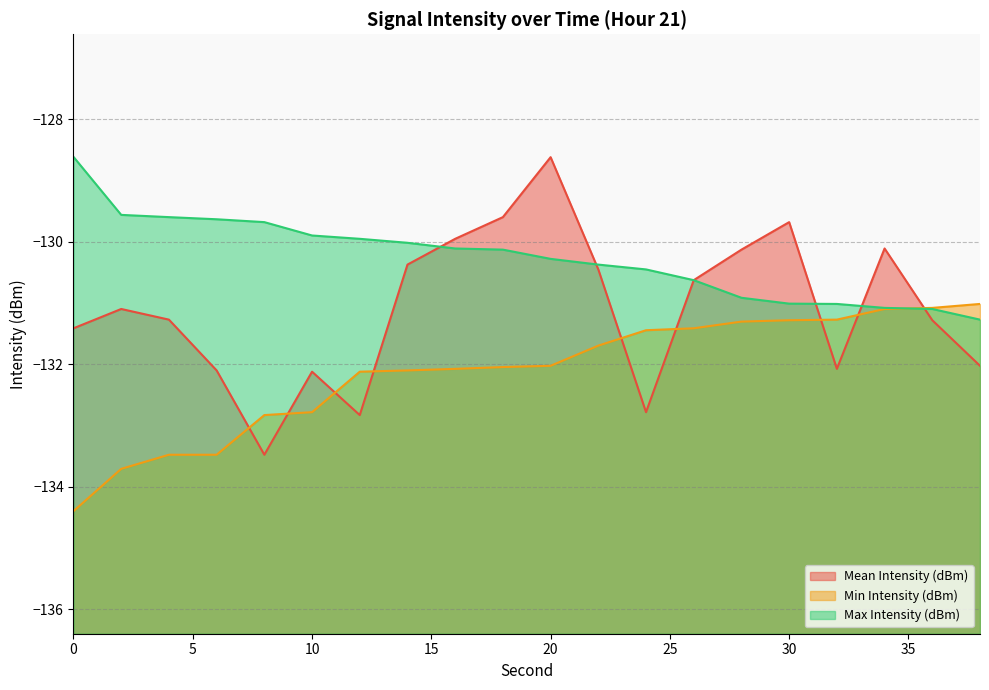

Does the chart display data point markers on the line(s)?

No